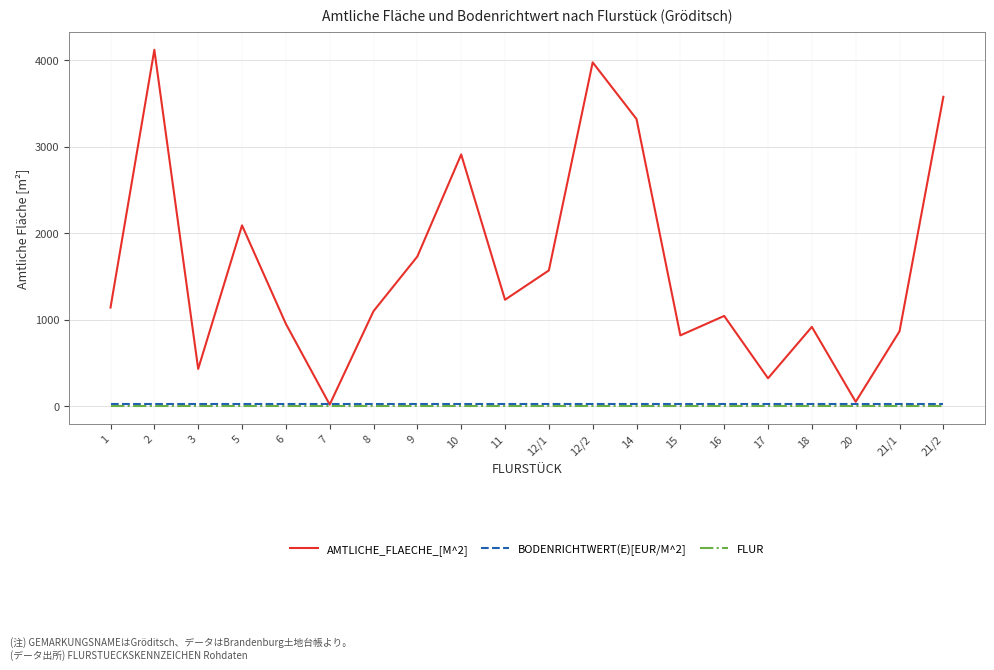

Which label corresponds to the largest value in the chart?

2